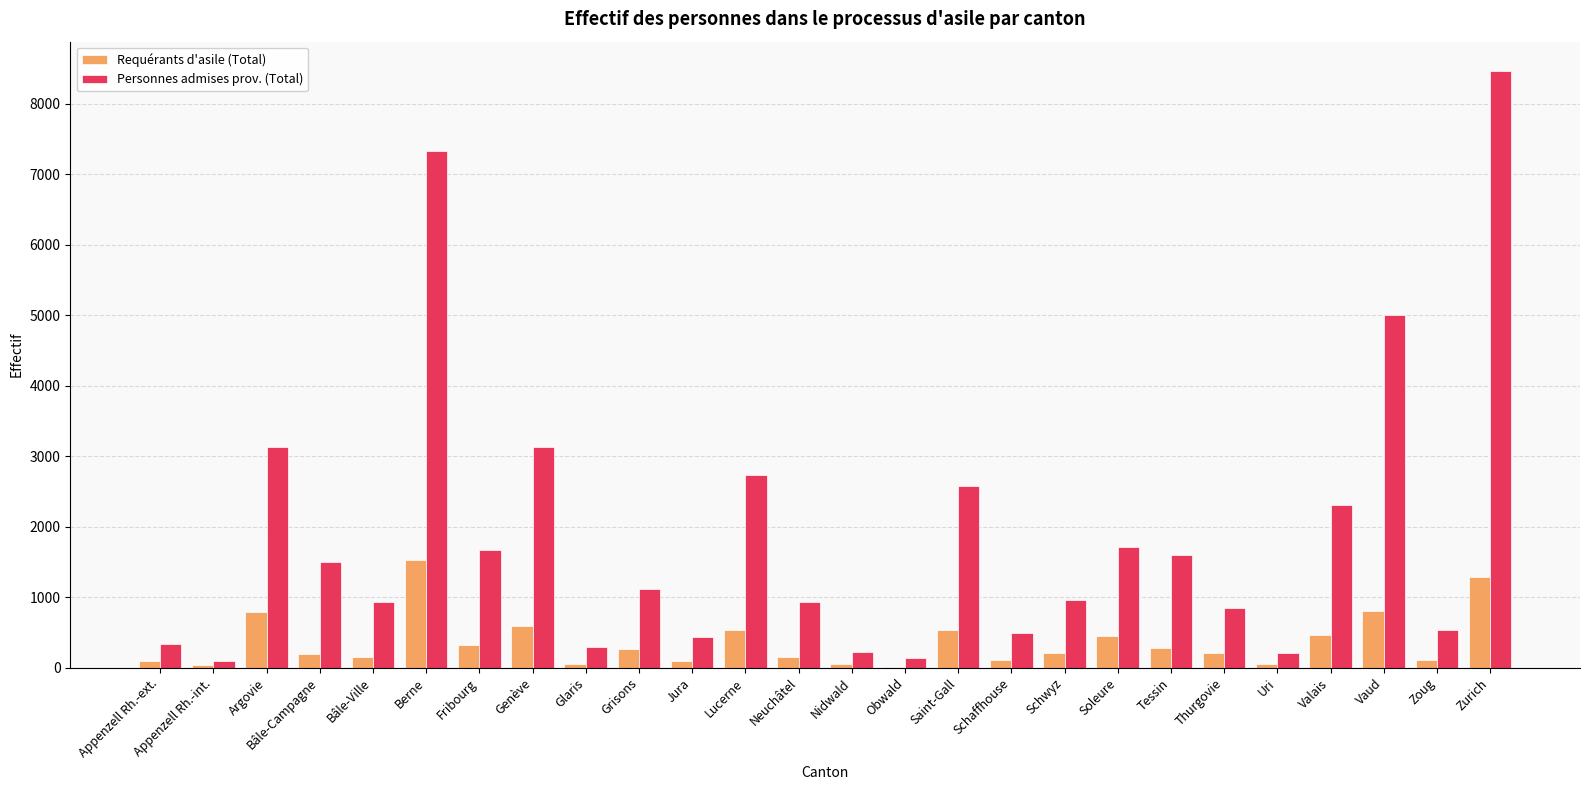

Read the Requérants d'asile (Total) value at Soleure.

455